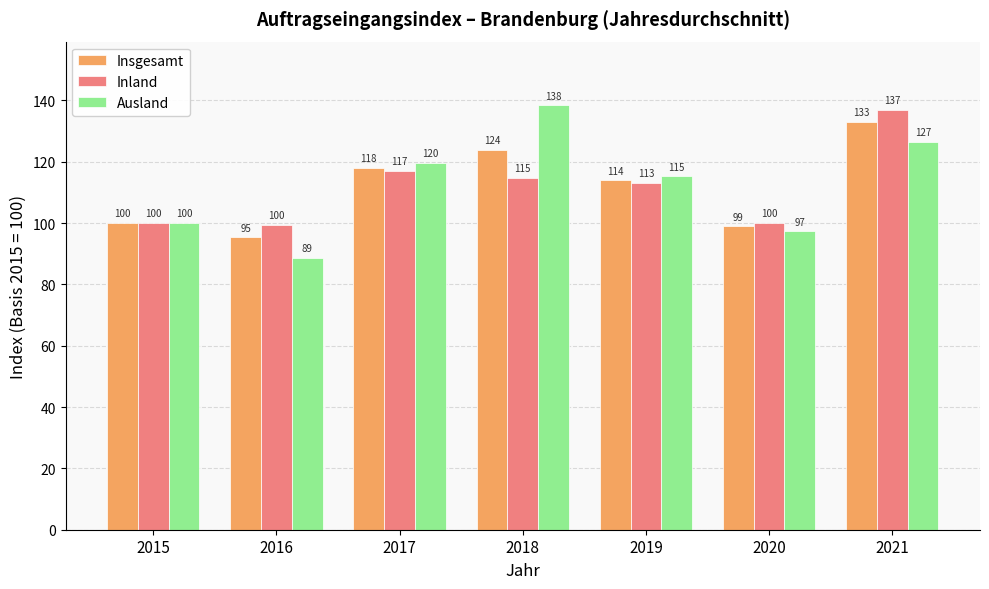

At which category is the sum across all series the highest?

2021